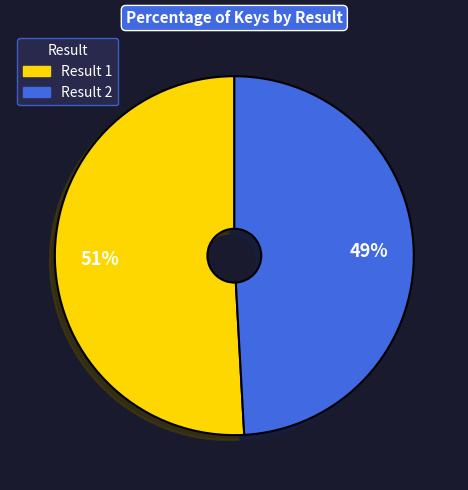

What is the largest slice in the pie chart?

1